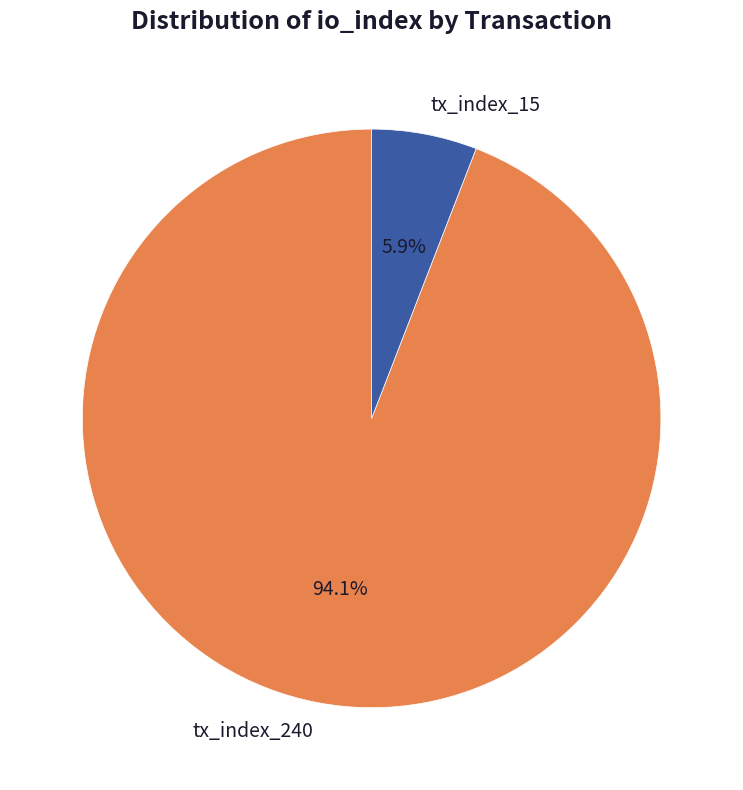

How many segments does this pie chart have?

2